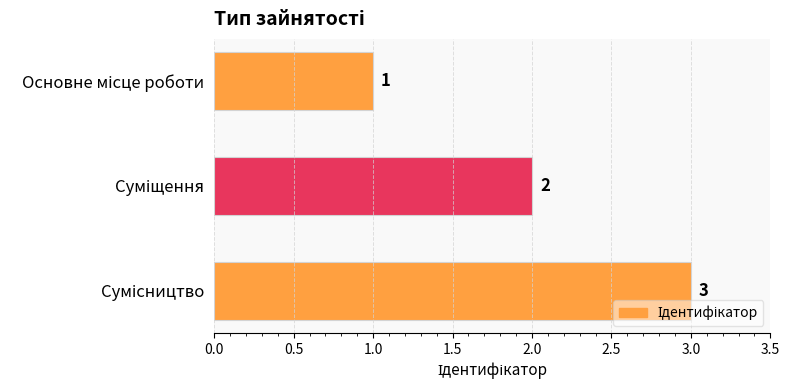

What is the maximum value shown in the chart?

3